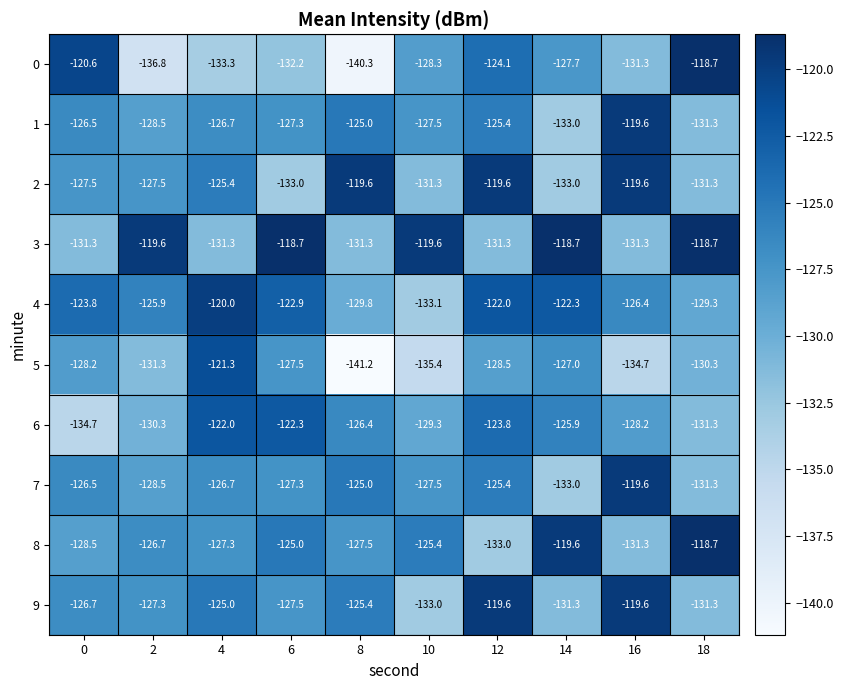

Rank the categories by 0 value from highest to lowest.

18, 0, 12, 14, 10, 16, 6, 4, 2, 8